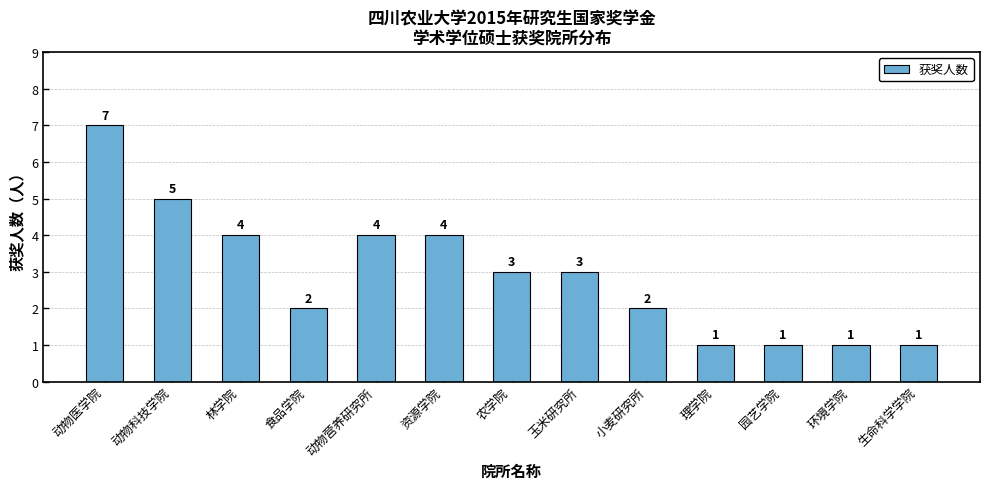

What is the minimum value shown in the chart?

1